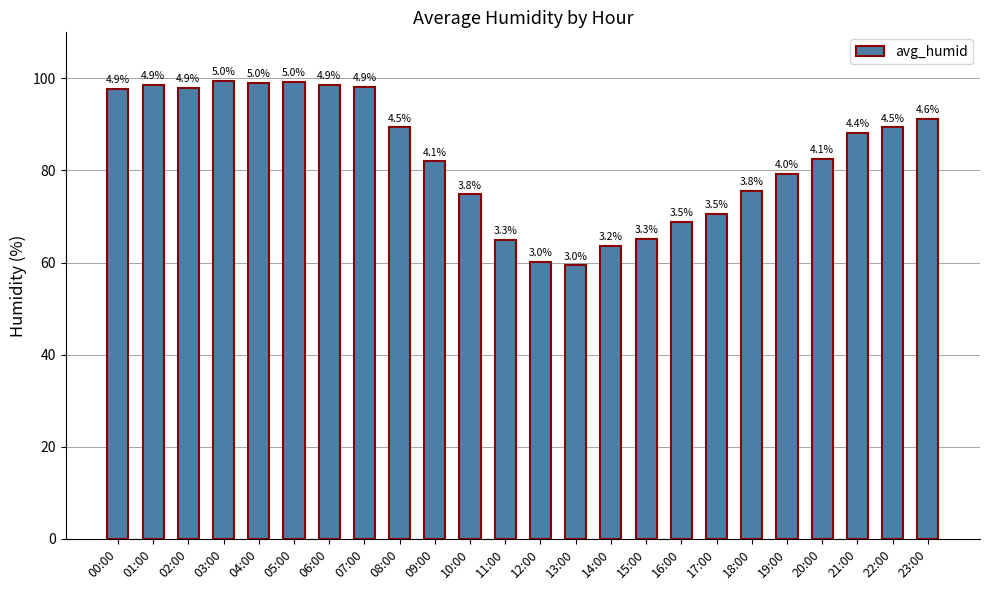

Are the bars horizontal?

No